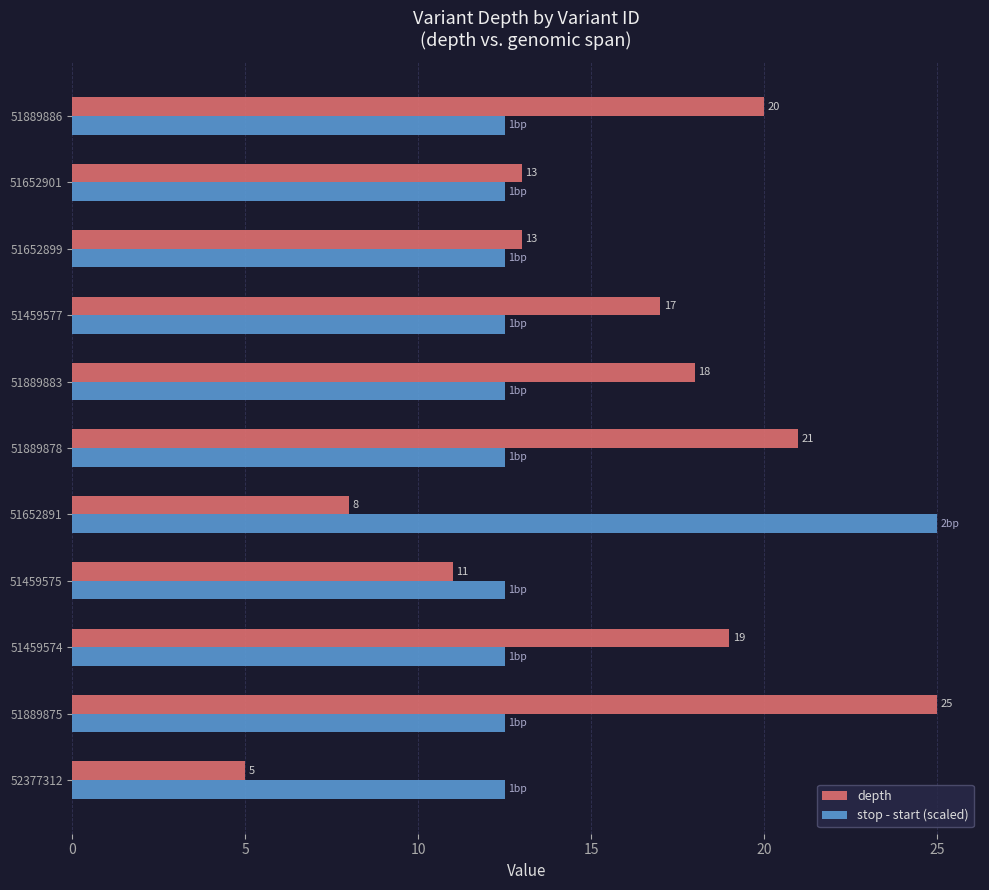

Count the number of categories in the chart.

11